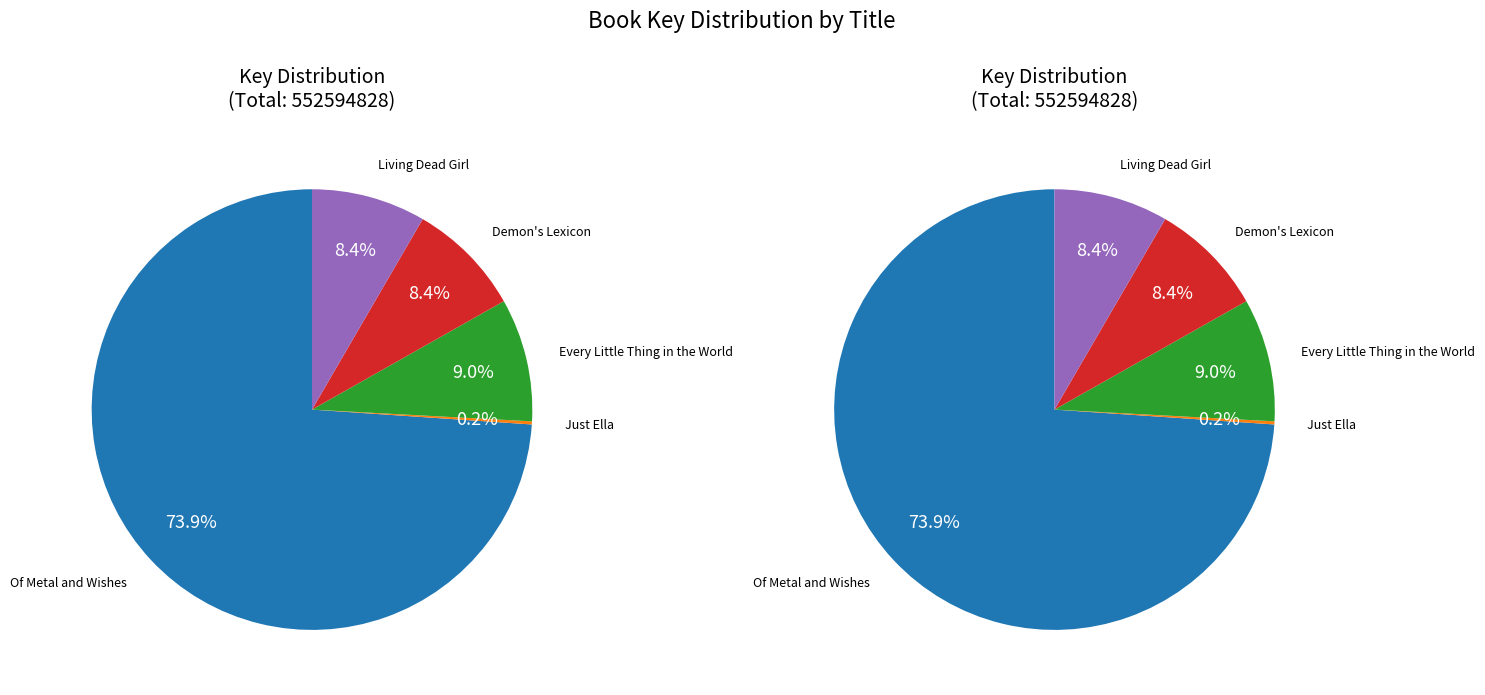

Which category has the biggest portion of the pie?

Of Metal and Wishes